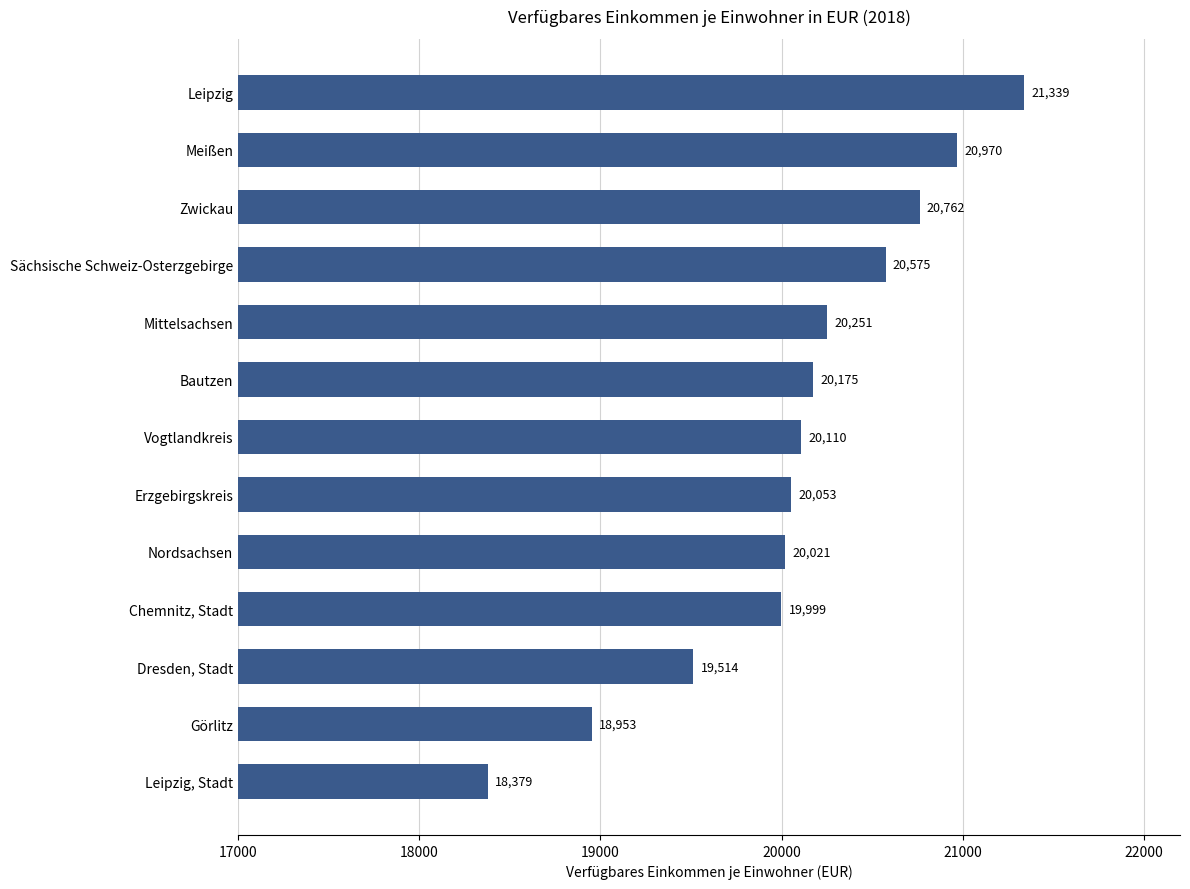

How many values are below 20110?

6